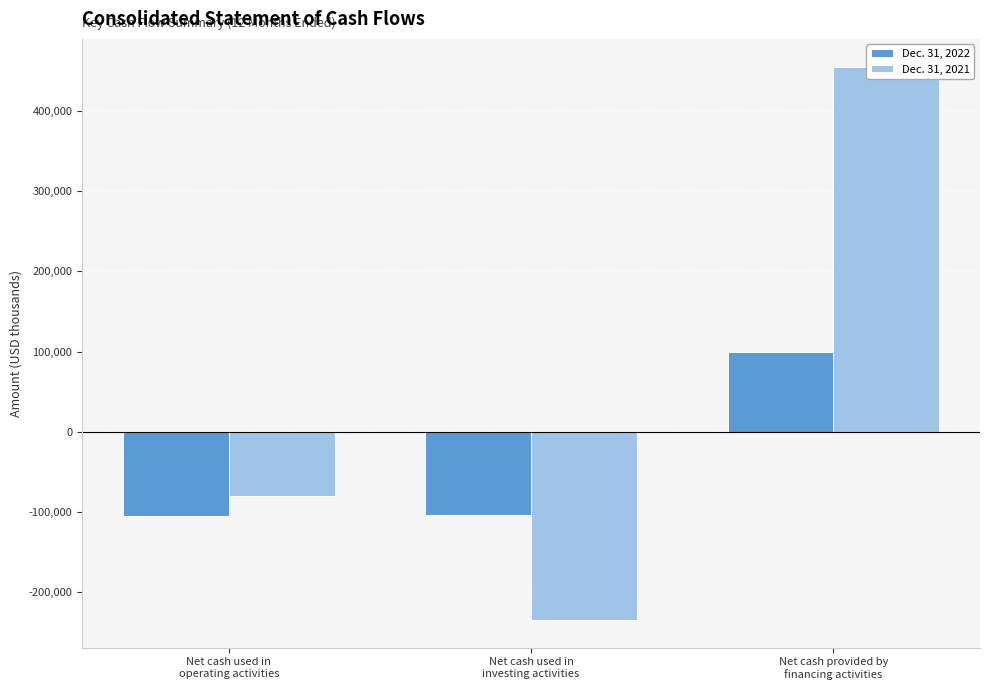

Which series has the largest total across all categories?

Dec. 31, 2021